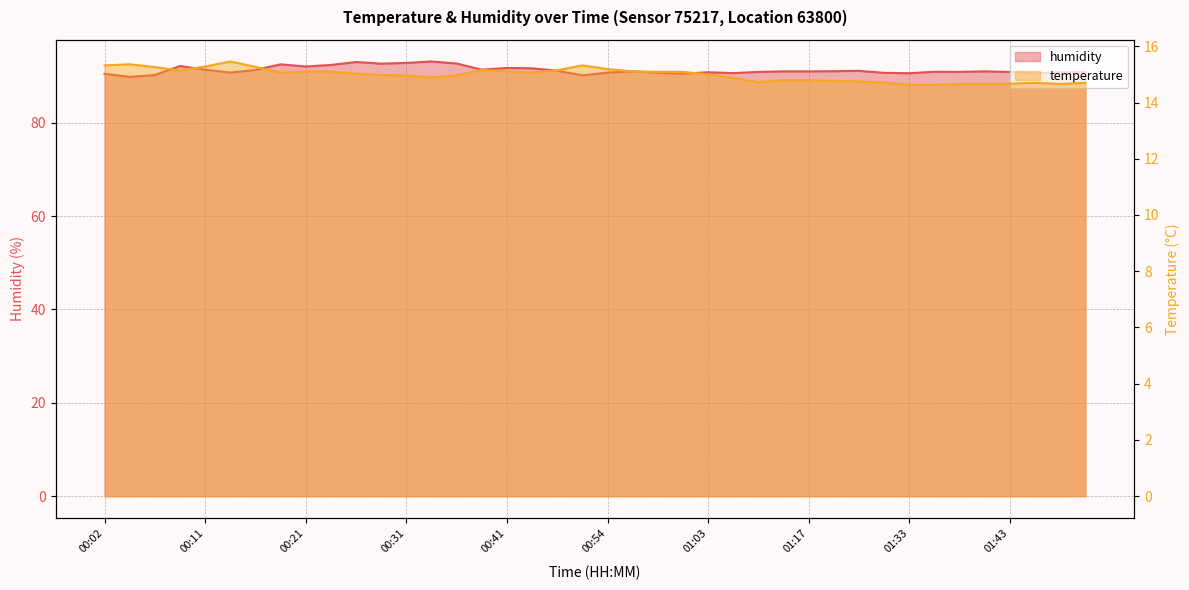

What is the difference between the humidity values at 01:17 and 01:09?

0.1